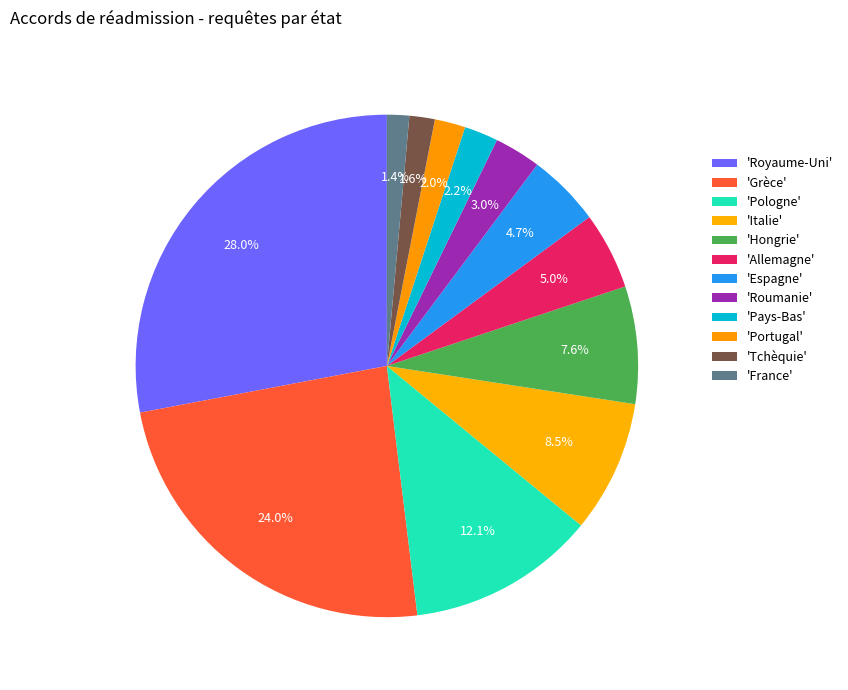

Count the number of slices in the pie.

12